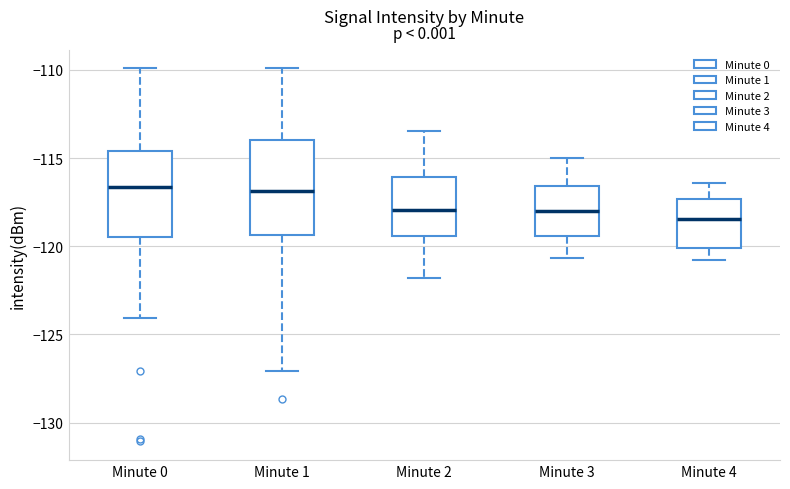

Where is the upper edge of the box for Minute 0 on the y-axis? The values are not printed on the chart, so give them approximately, as read against the axis.

-114.5